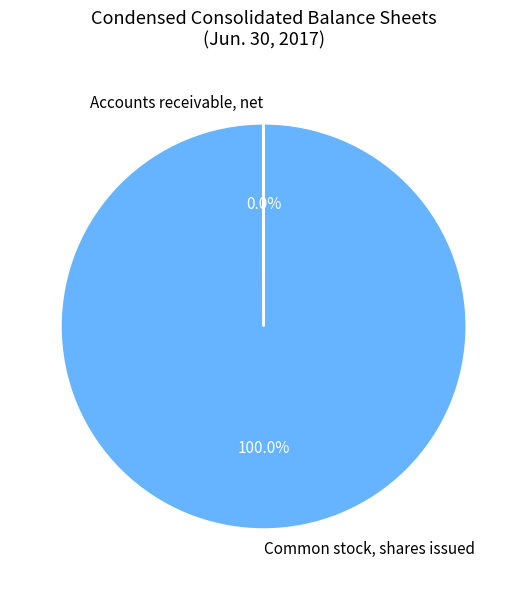

Which slice is the largest?

Common stock, shares issued